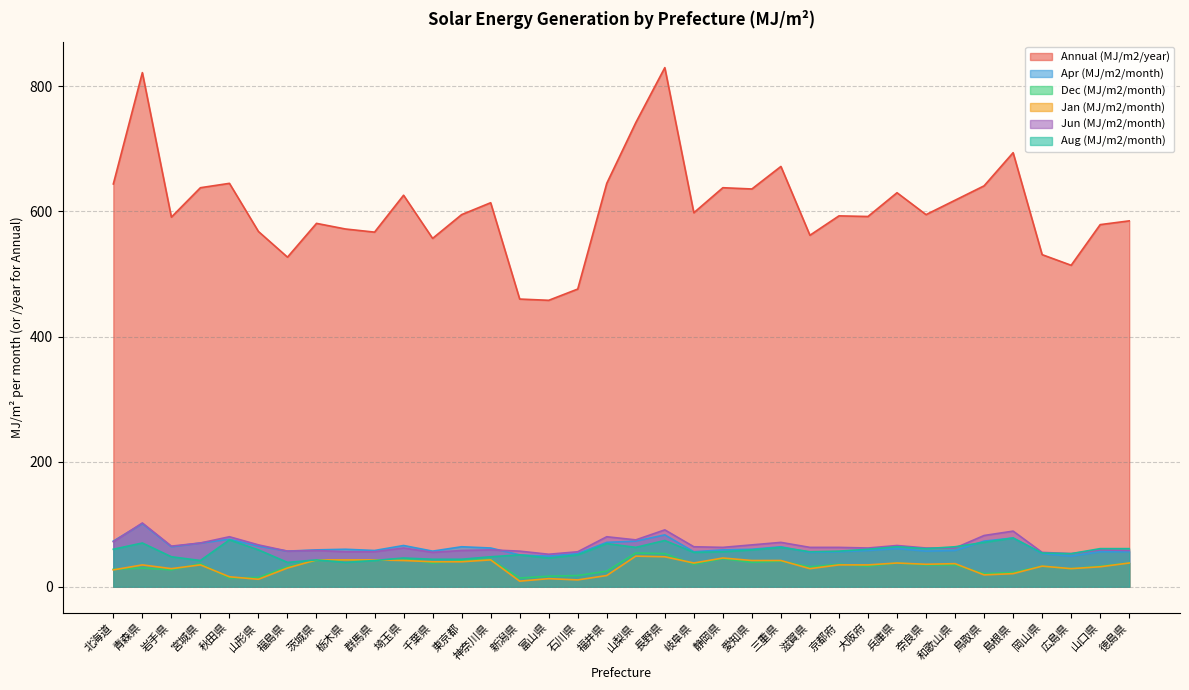

What is the difference between the maximum and minimum values in the Apr (MJ/m2/month) series?

52